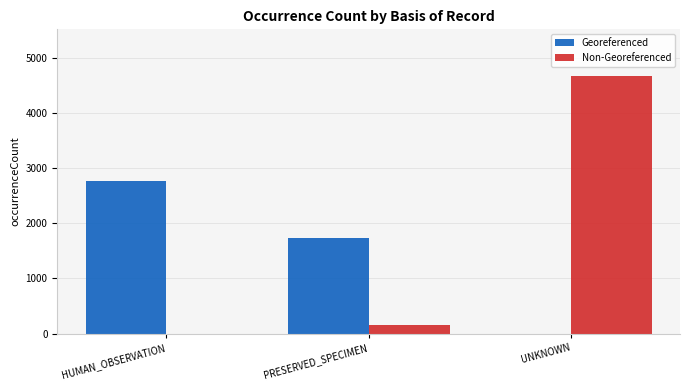

Between HUMAN_OBSERVATION and UNKNOWN, which series saw the biggest shift?

Non-Georeferenced